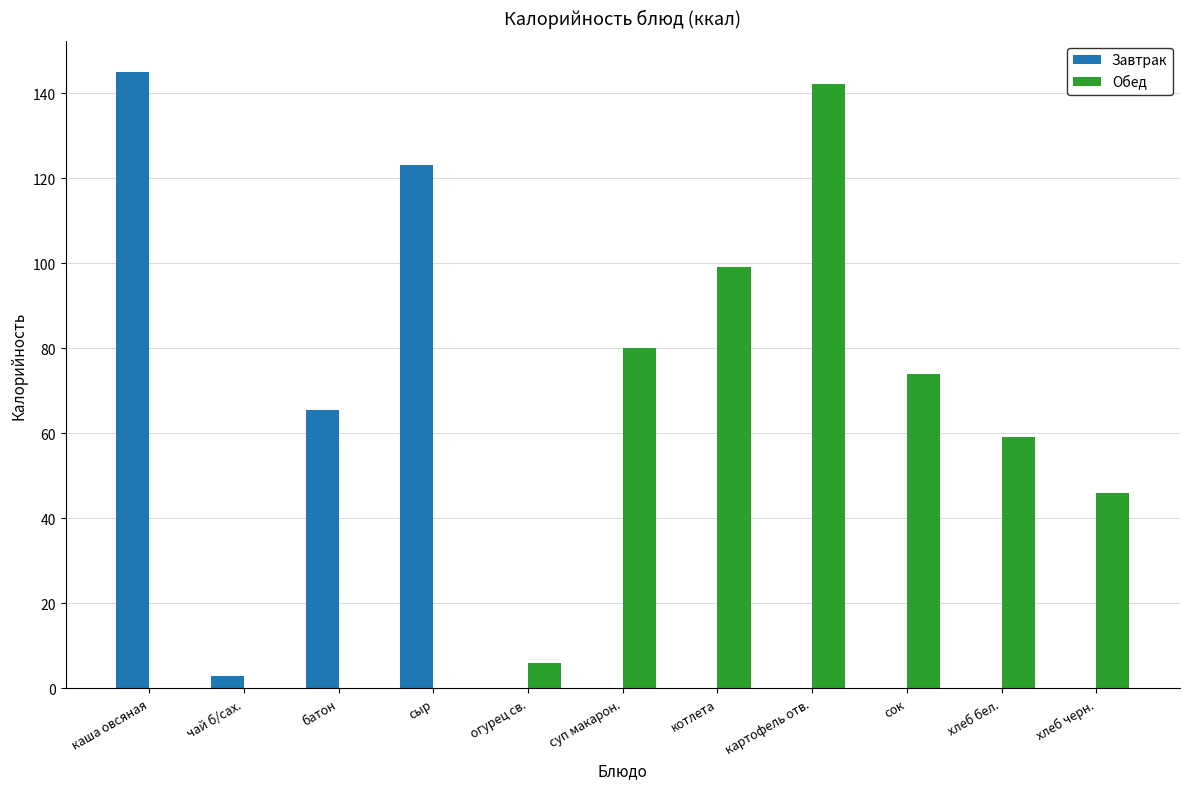

How many distinct data groups are displayed?

2